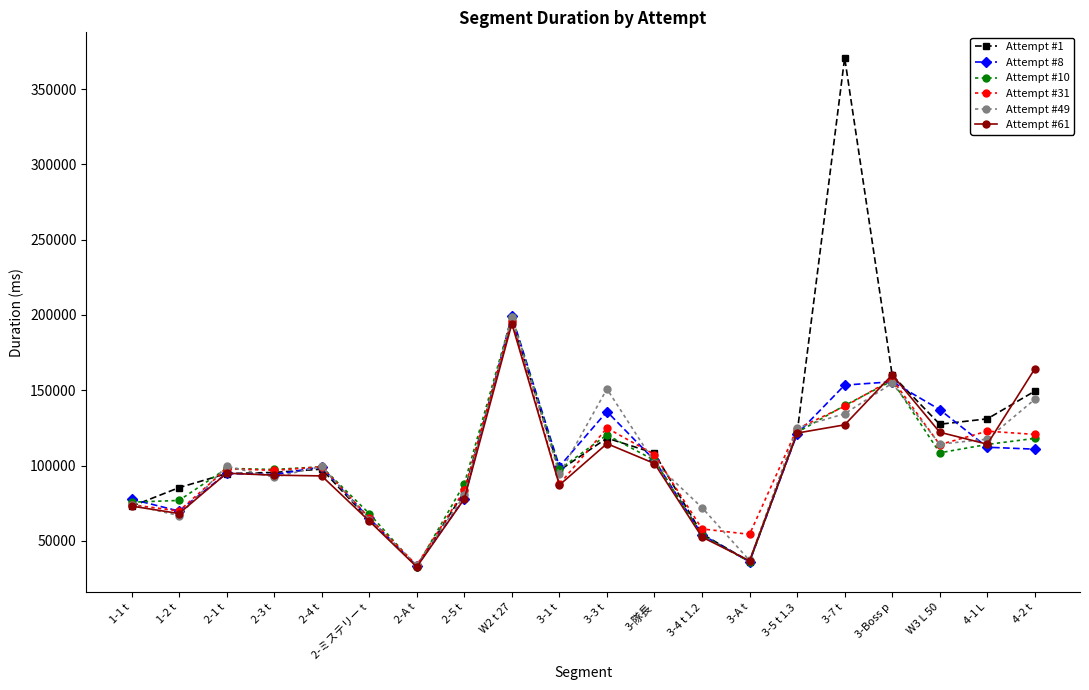

Where is the first local minimum for Attempt #49?

1-2 t